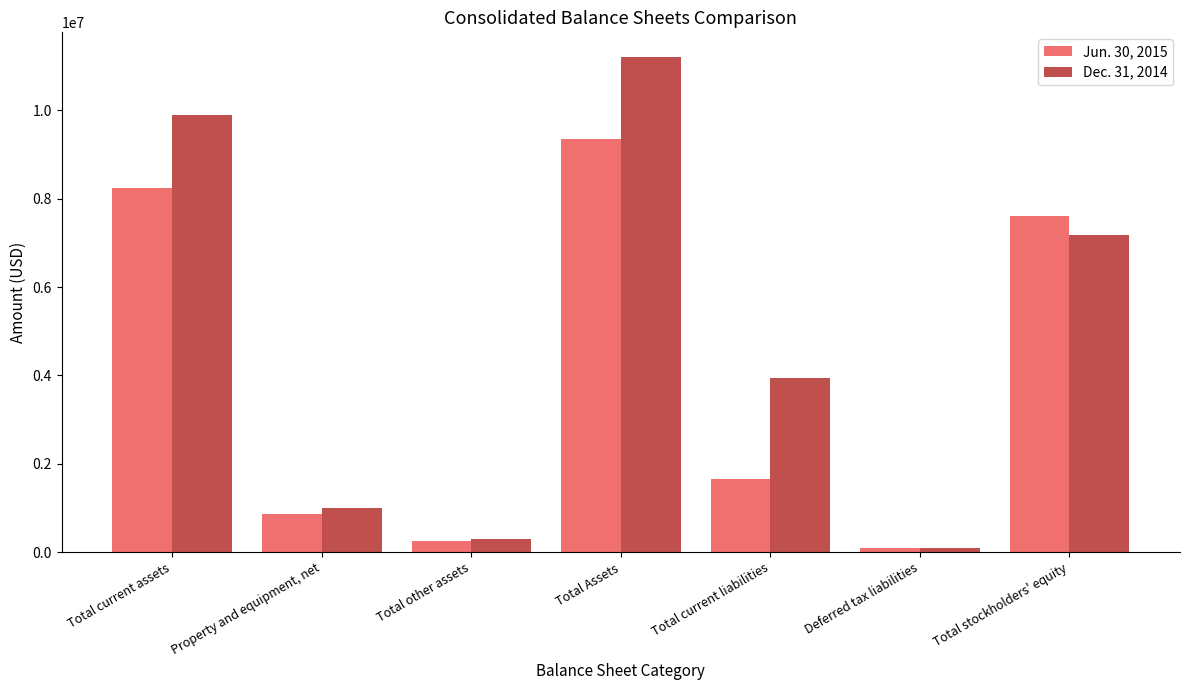

What is the label of the 7th bar from the right?

Total current assets